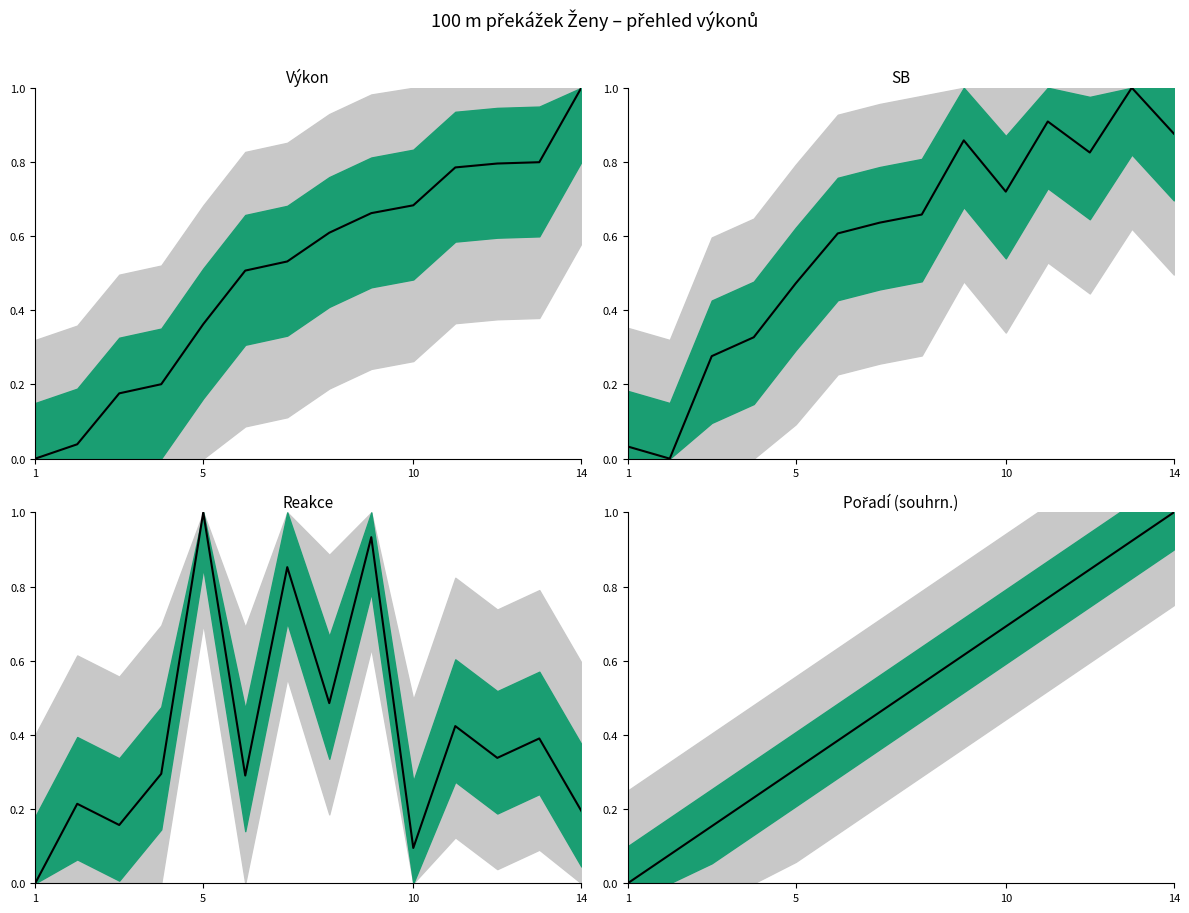

The chart shows a value of 0.1 at 14. True or false?

False